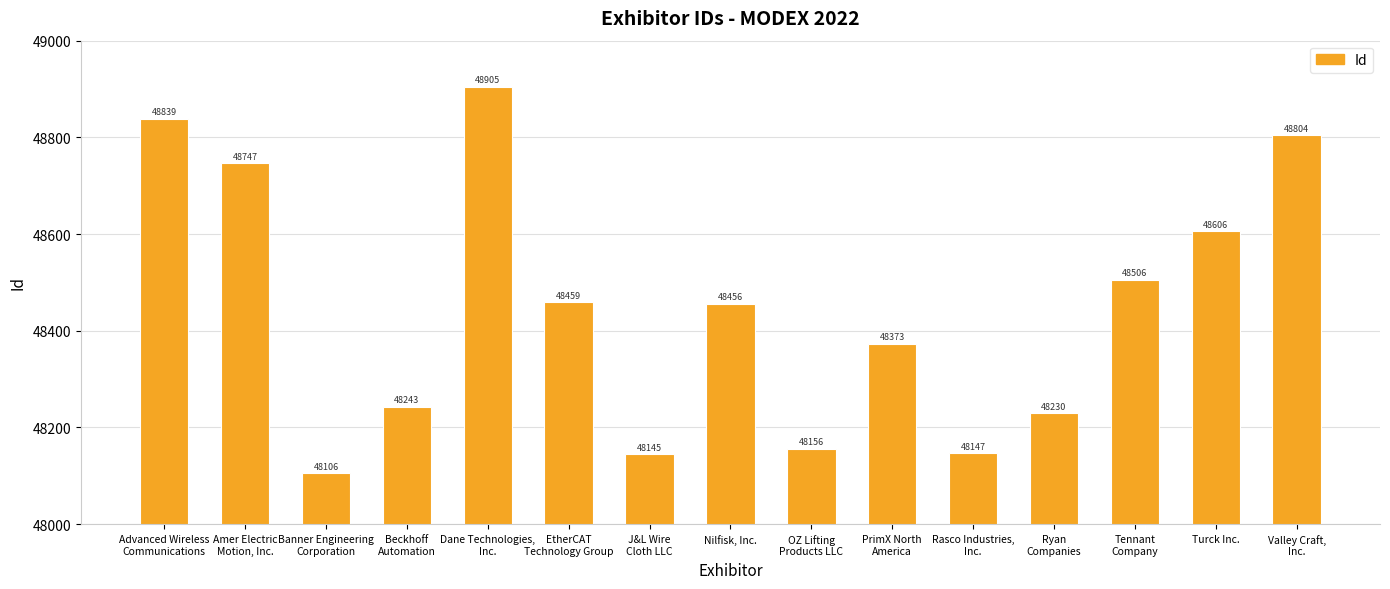

Rank the categories by value from highest to lowest.

Dane Technologies,
Inc., Advanced Wireless
Communications, Valley Craft,
Inc., Amer Electric
Motion, Inc., Turck Inc., Tennant
Company, EtherCAT
Technology Group, Nilfisk, Inc., PrimX North
America, Beckhoff
Automation, Ryan
Companies, OZ Lifting
Products LLC, Rasco Industries,
Inc., J&L Wire
Cloth LLC, Banner Engineering
Corporation